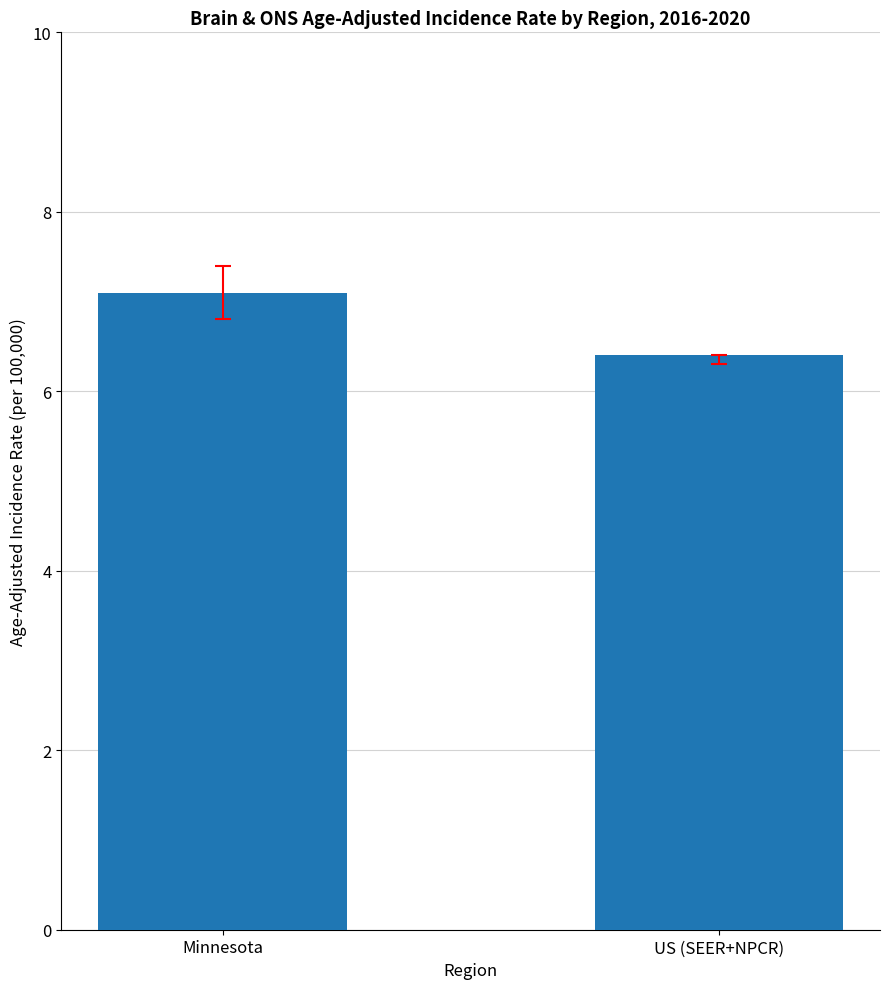

Rank the categories by value from lowest to highest.

US (SEER+NPCR), Minnesota